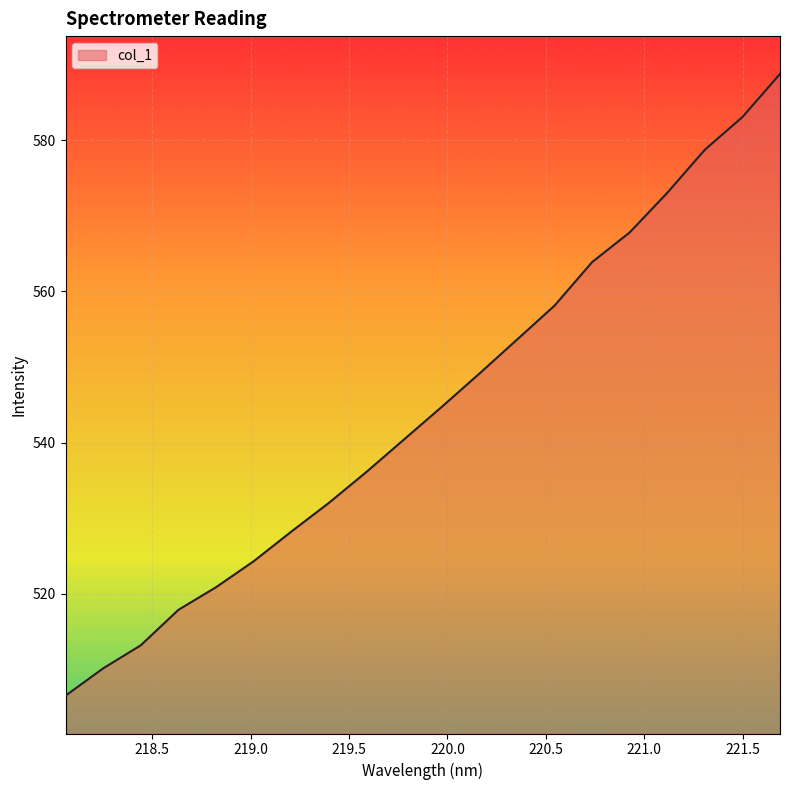

What is the greatest value displayed?

588.7